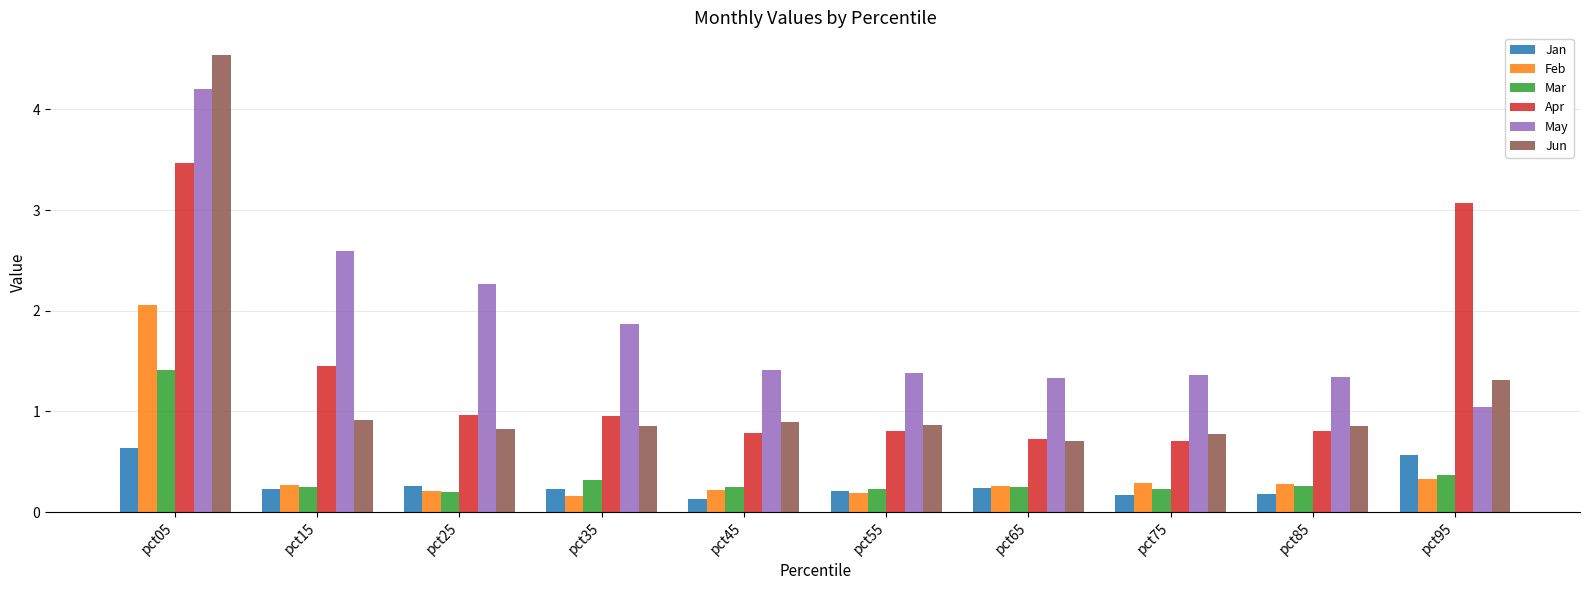

Does the chart contain any negative values?

No